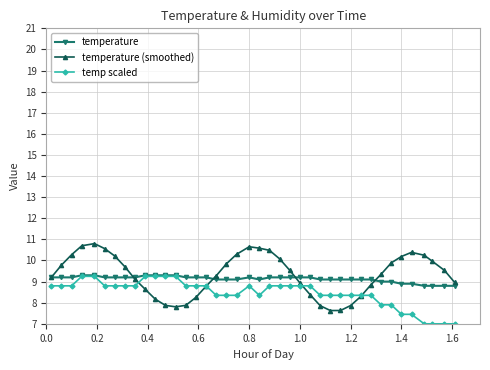

What is the minimum value shown in the chart?

7.0